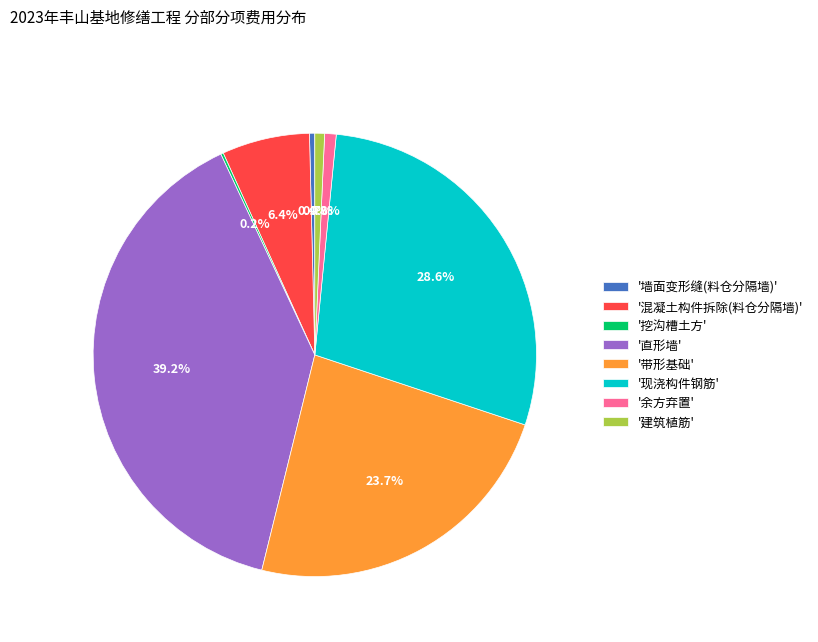

Does '直形墙' represent more than half of the total?

No